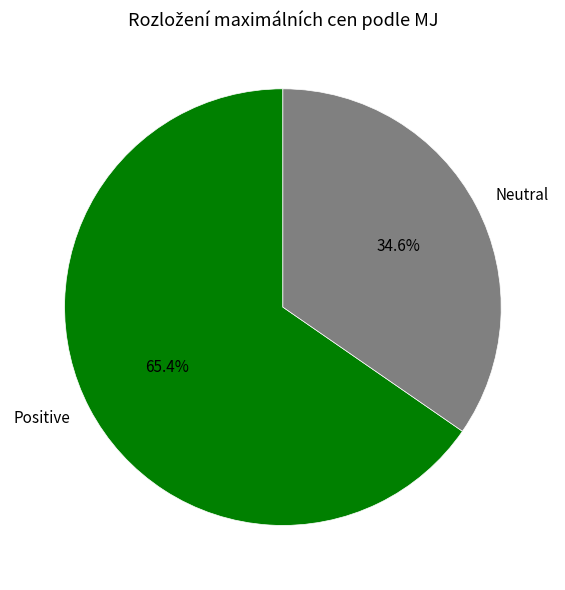

Count the number of slices in the pie.

2